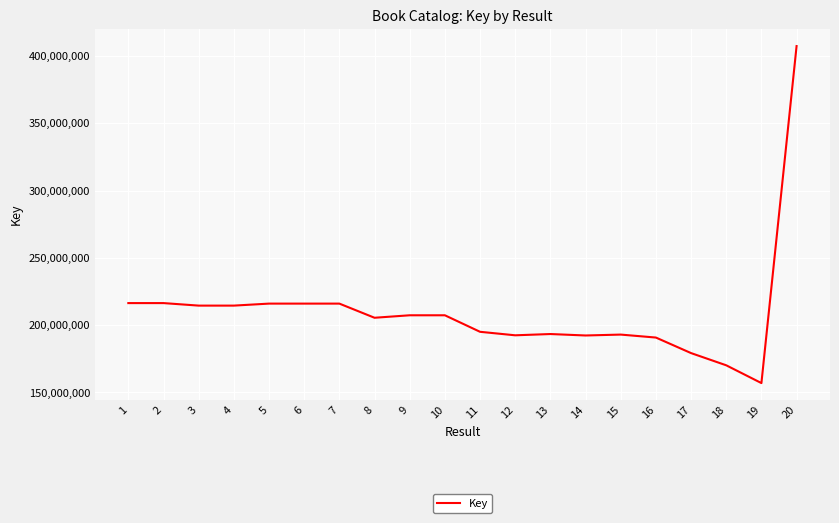

What is the sum of the values at 16 and 13?

384104556